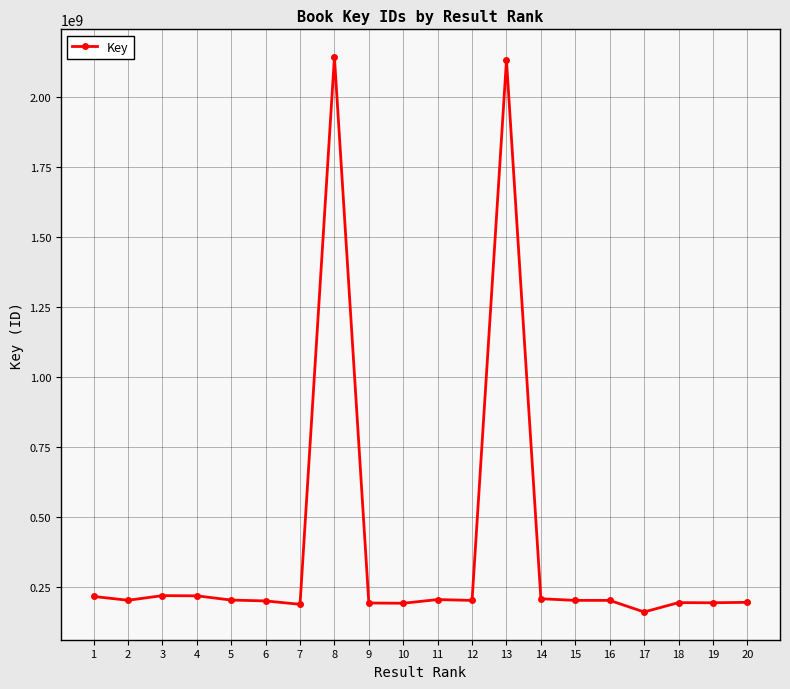

Is it true that the value at 3 is 219075033?

True